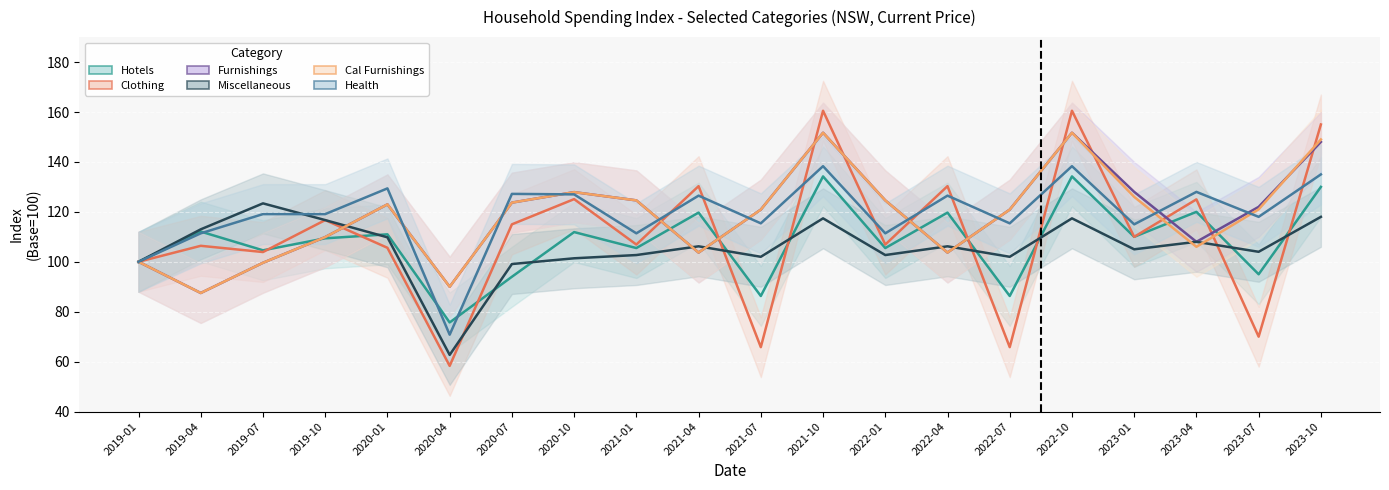

What is the label of the 15th point from the left?

2022-07